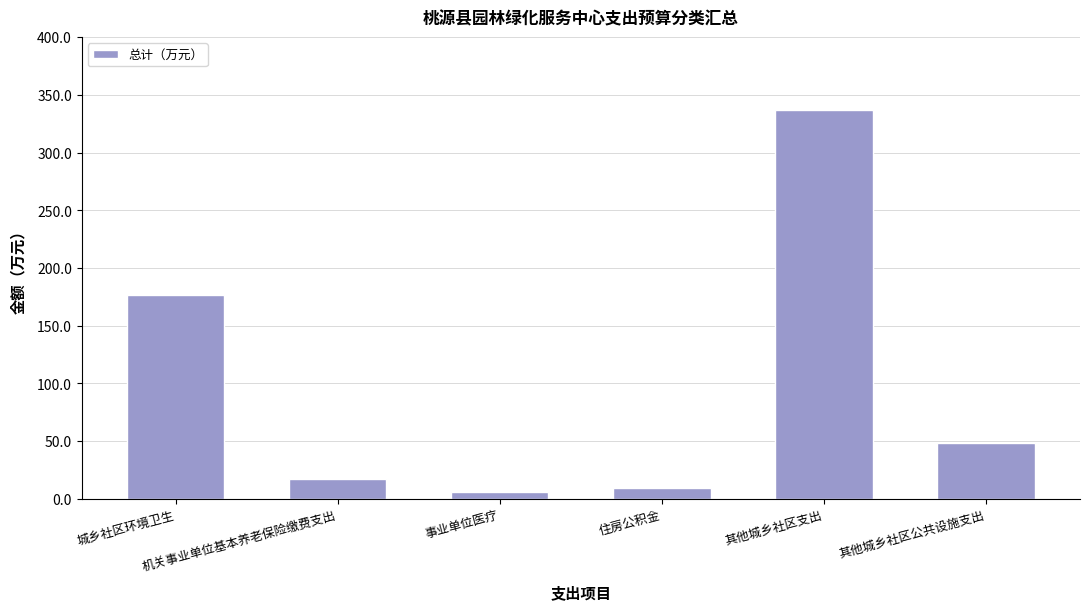

What is the minimum value shown in the chart?

6.1